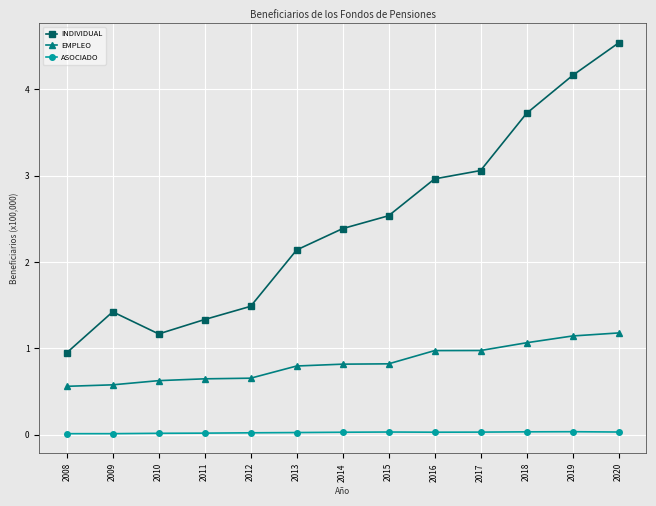

True or false: EMPLEO has a value of 1.0 at 2016.

True